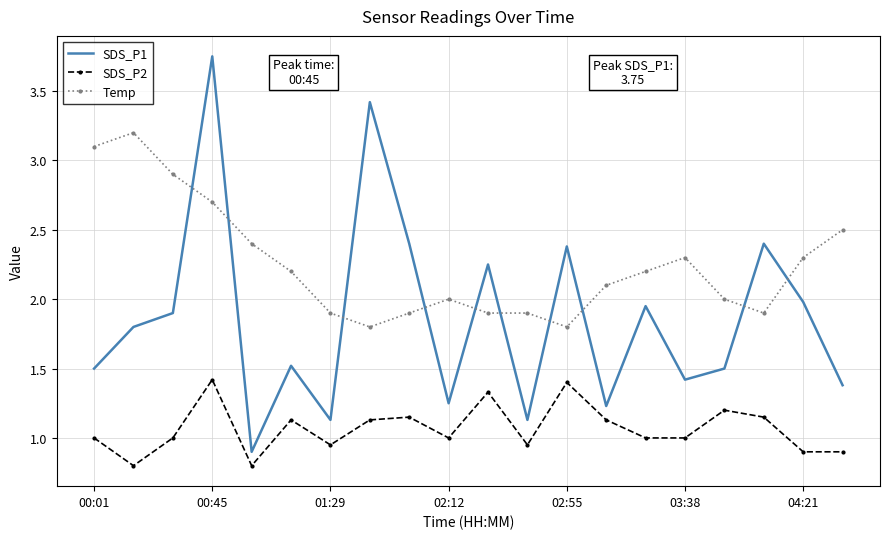

True or false: SDS_P2 and Temp cross at least once.

False